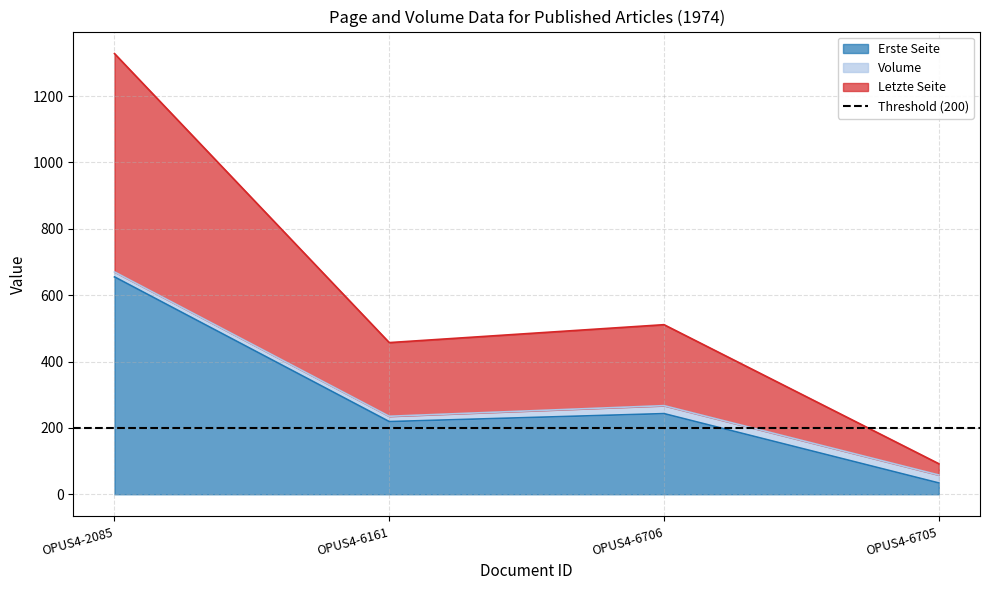

How many data points in Erste Seite are above 243?

1